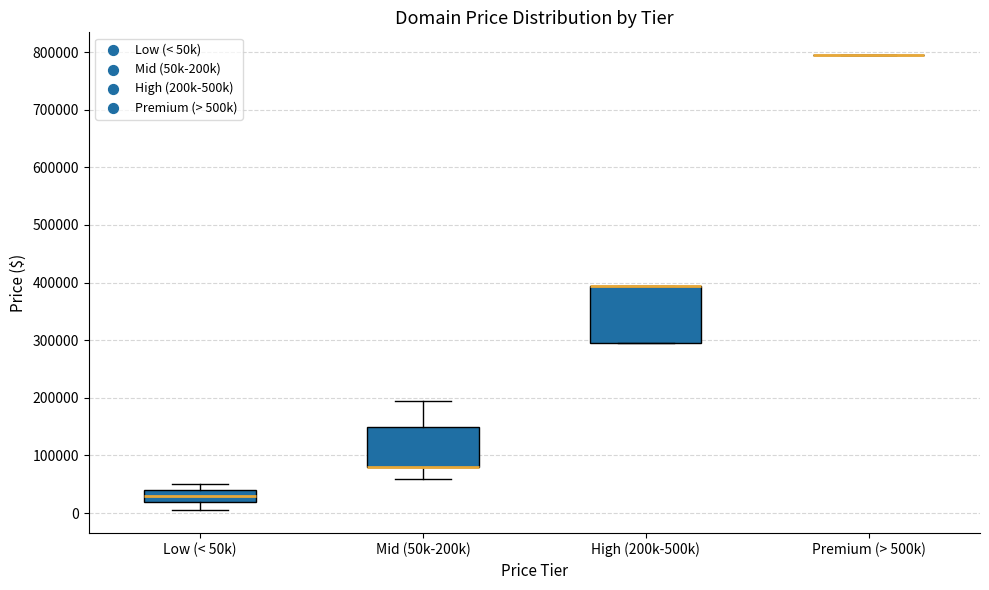

Reading left to right, read every box against the y-axis: the position of its median line, the range the box covers, and the ends of its whiskers. The values are not printed on the chart, so give them approximately, as read against the axis.

Low (< 50k): median 30000, box 20000 to 40000, whiskers 0 to 50000
Mid (50k-200k): median 80000 (drawn on the box's lower edge), box 80000 to 150000, whiskers 60000 to 190000
High (200k-500k): median 390000 (drawn on the box's upper edge), box 290000 to 390000, whiskers 290000 to 390000
Premium (> 500k): box collapsed to a line at 790000, whiskers 790000 to 790000